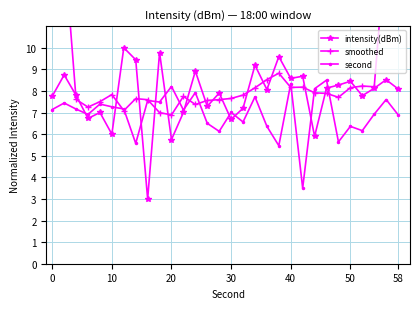

True or false: second has more than 0 interior local peaks.

True